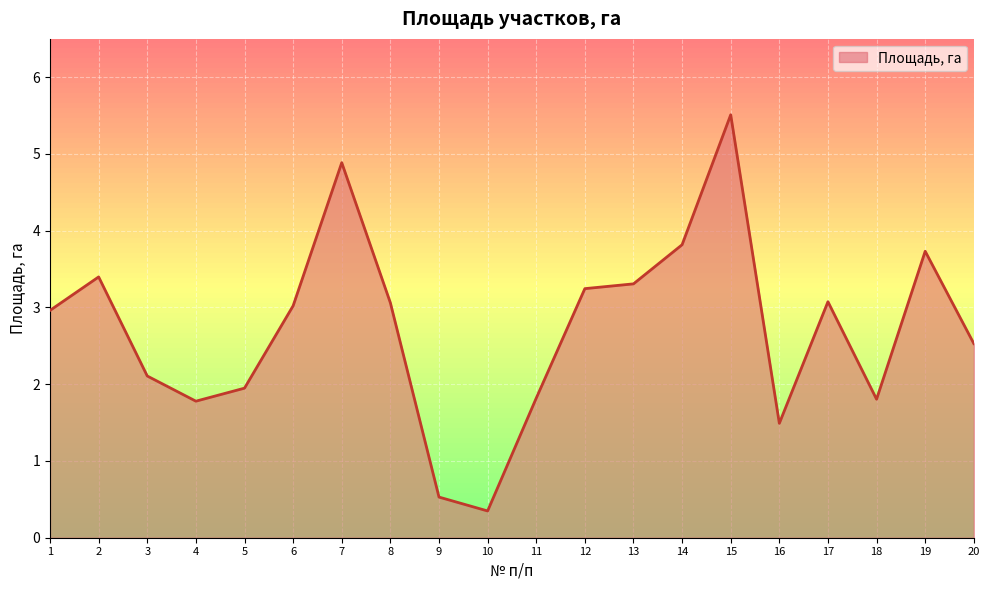

What is the approximate value at 13?

3.3